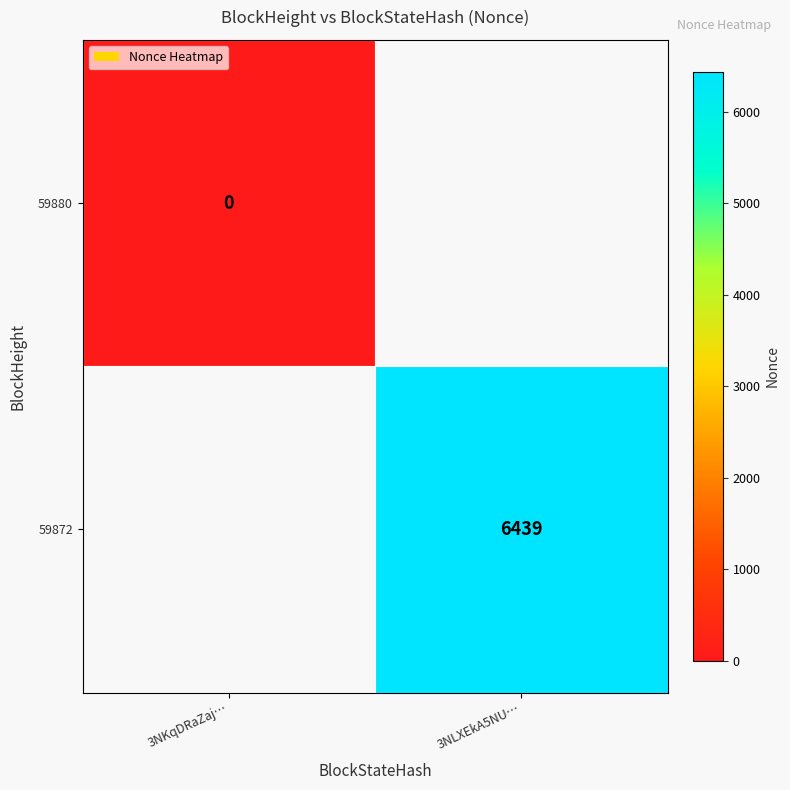

The 59872 series shows 3373 at 3NLXEkA5NU…. True or false?

False